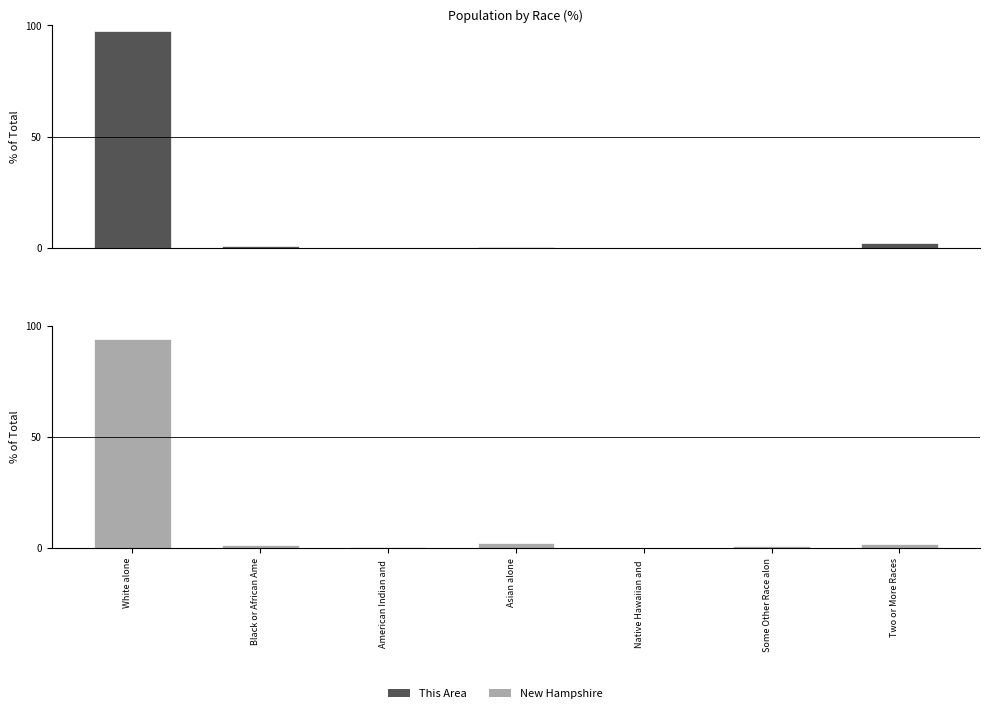

What is the average value of the This Area series?

14.3